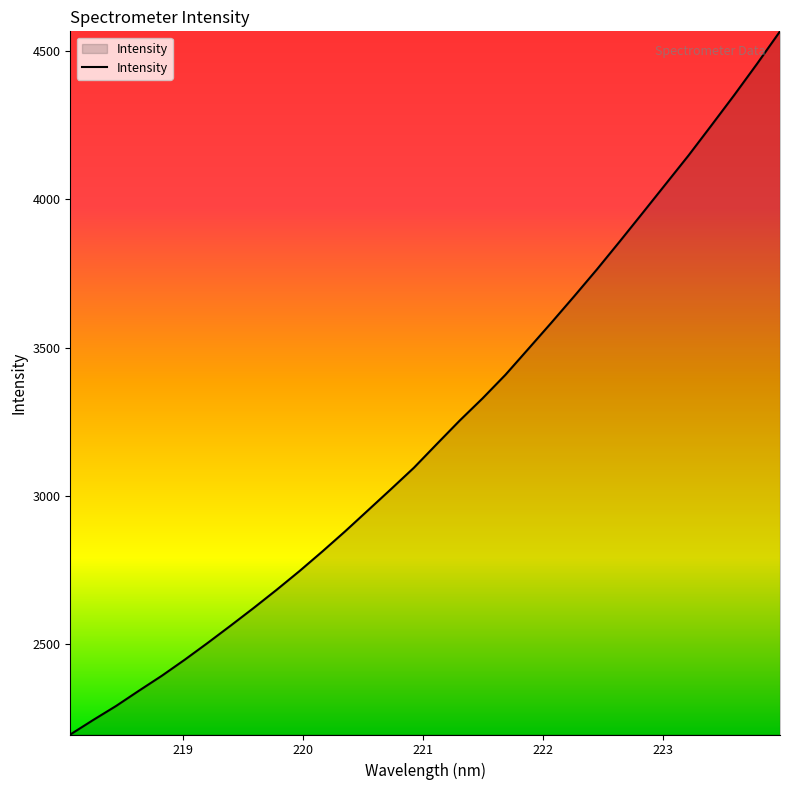

What is the difference between the maximum and minimum values?

2371.4